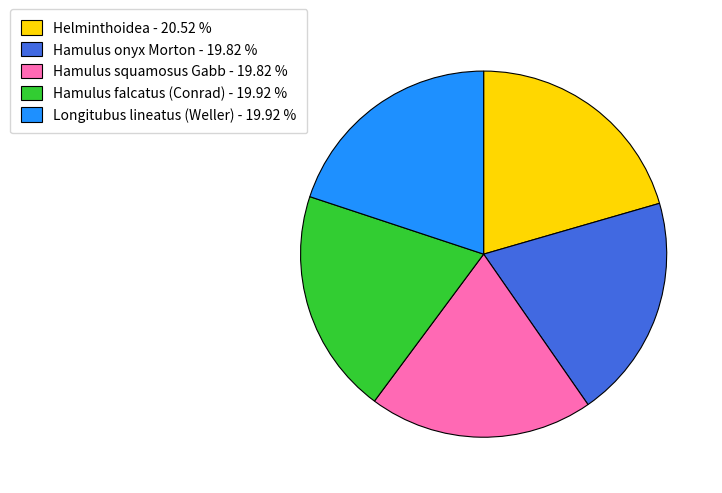

Count the number of slices in the pie.

5